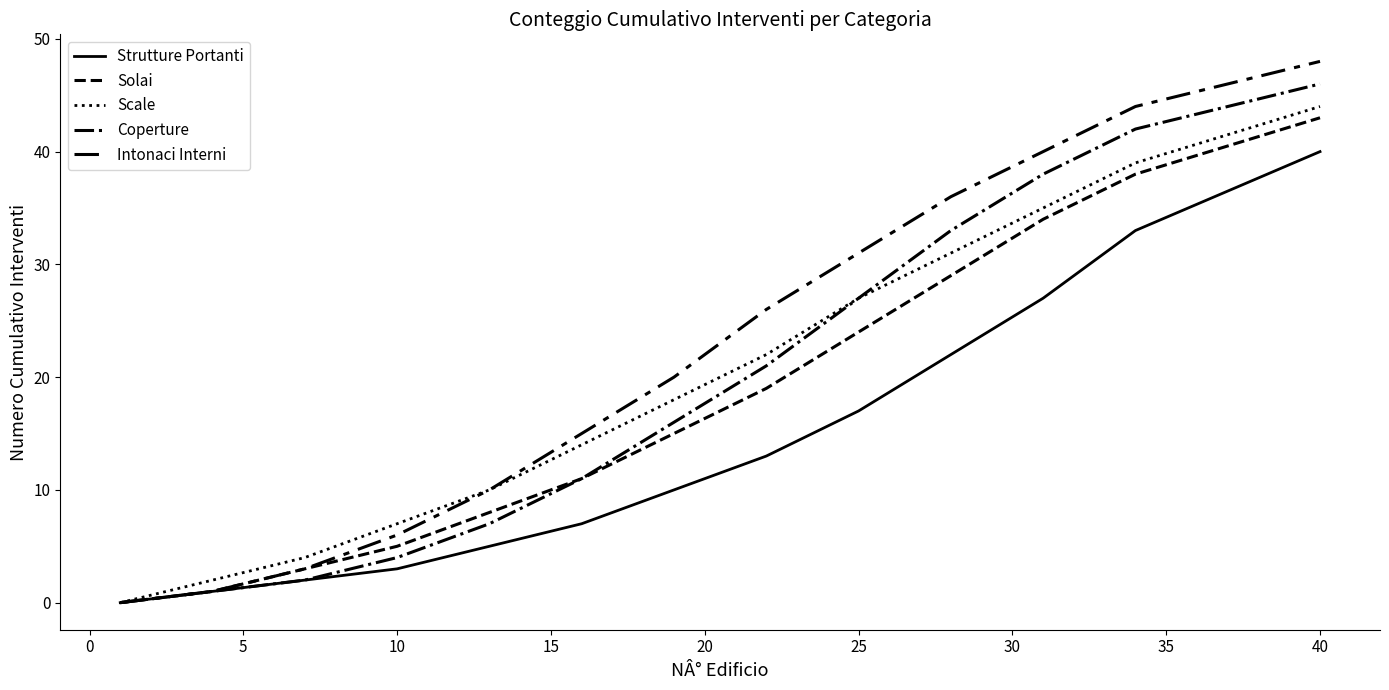

What is the difference between the maximum and minimum values in the Solai series?

43